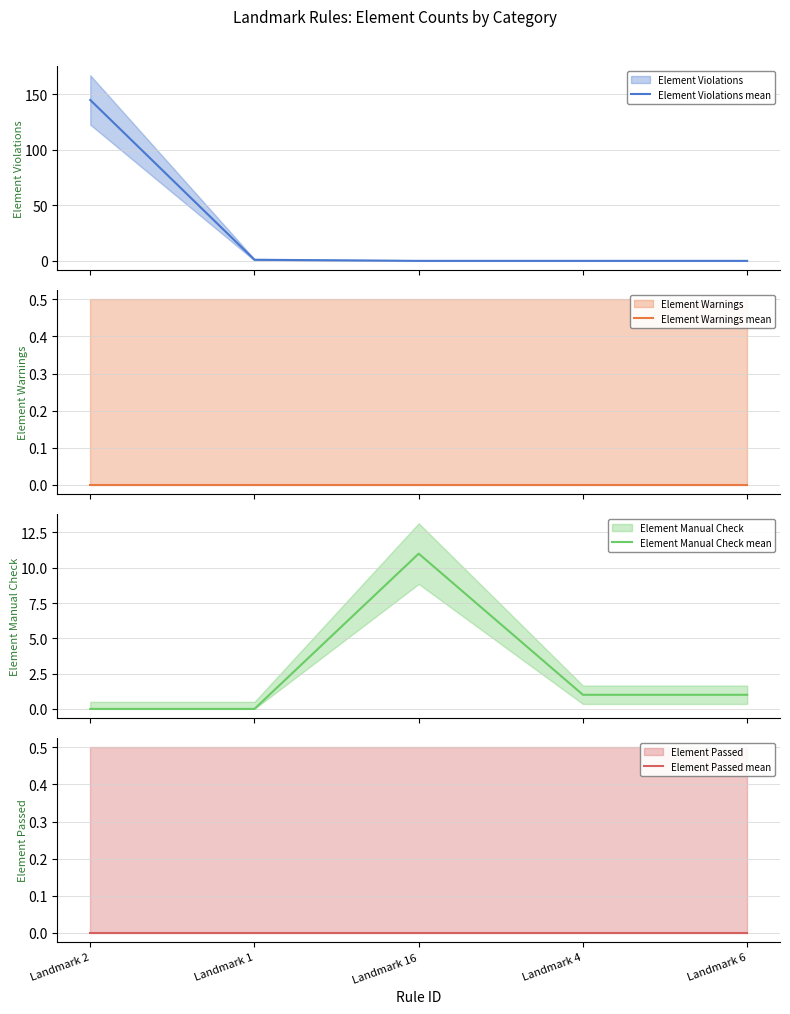

What is the maximum value shown in the chart?

145